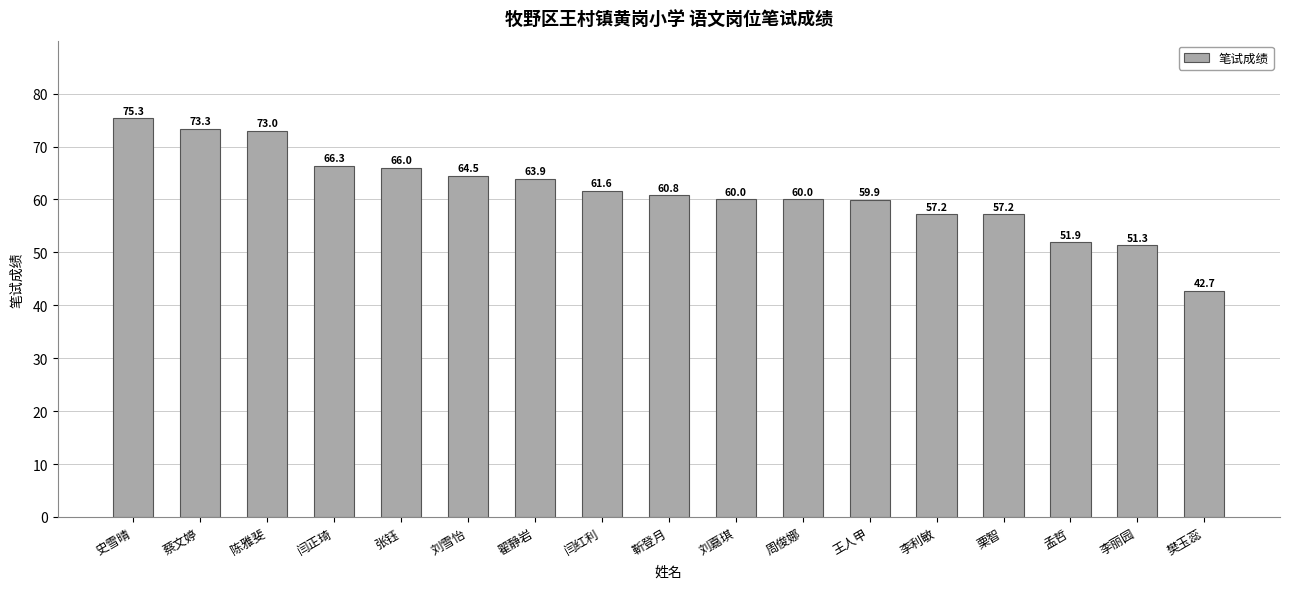

Read the value at 孟哲.

51.9